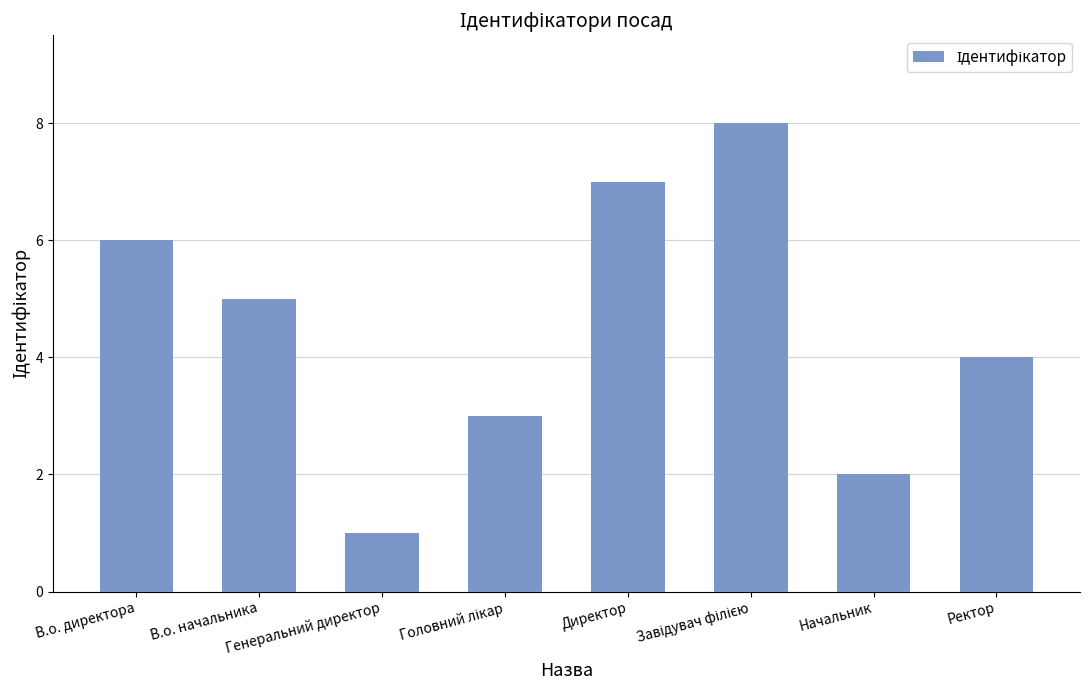

Reading left to right, what are all the values shown in this chart?

6	5	1	3	7	8	2	4